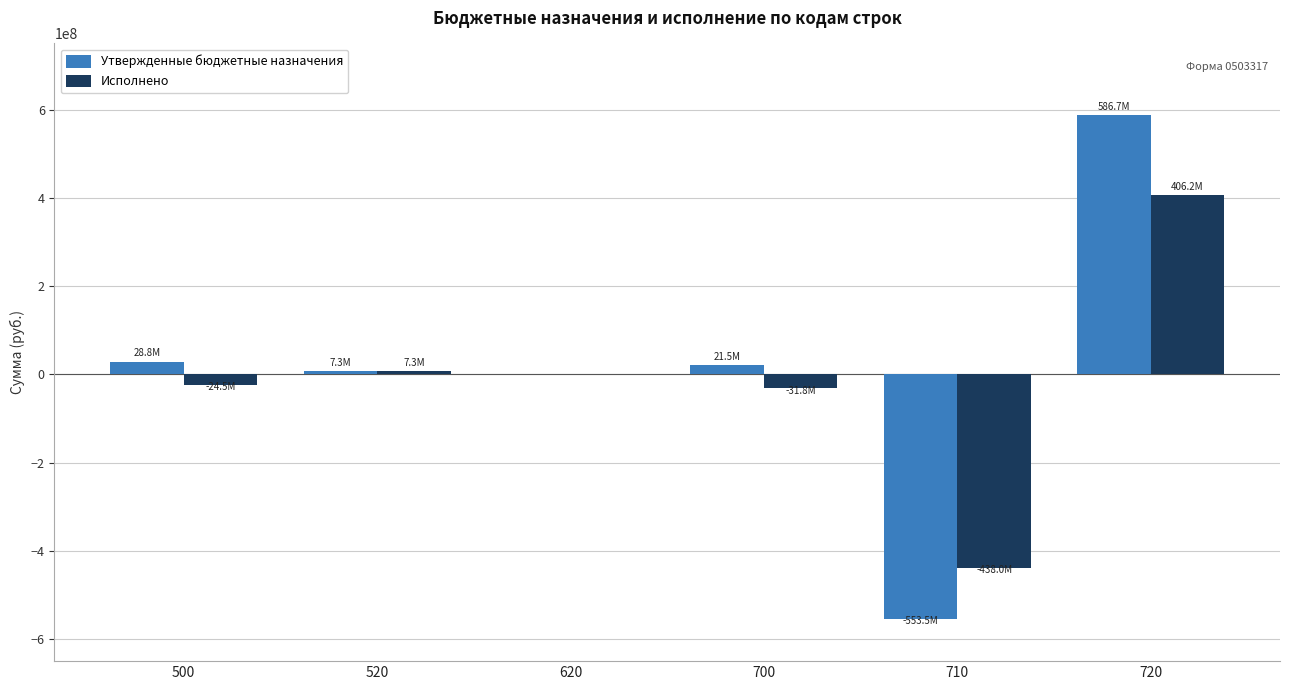

Count the number of data series in this chart.

2